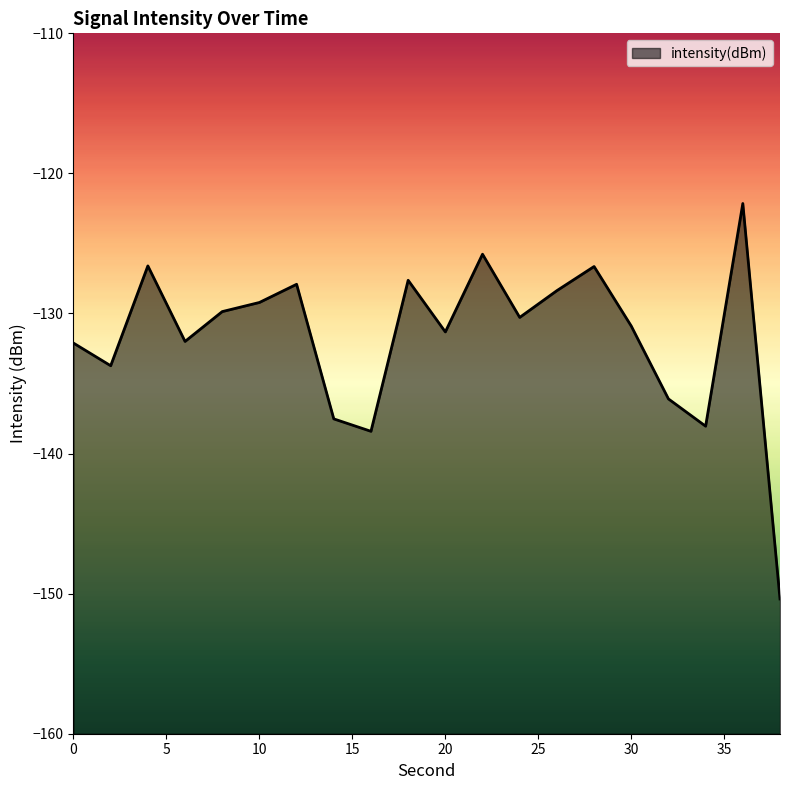

Reading right to left, transcribe all the data shown in this chart.

-150.4	-122.1	-138.0	-136.1	-130.9	-126.6	-128.4	-130.3	-125.8	-131.3	-127.6	-138.4	-137.5	-127.9	-129.2	-129.9	-132.0	-126.6	-133.7	-132.1